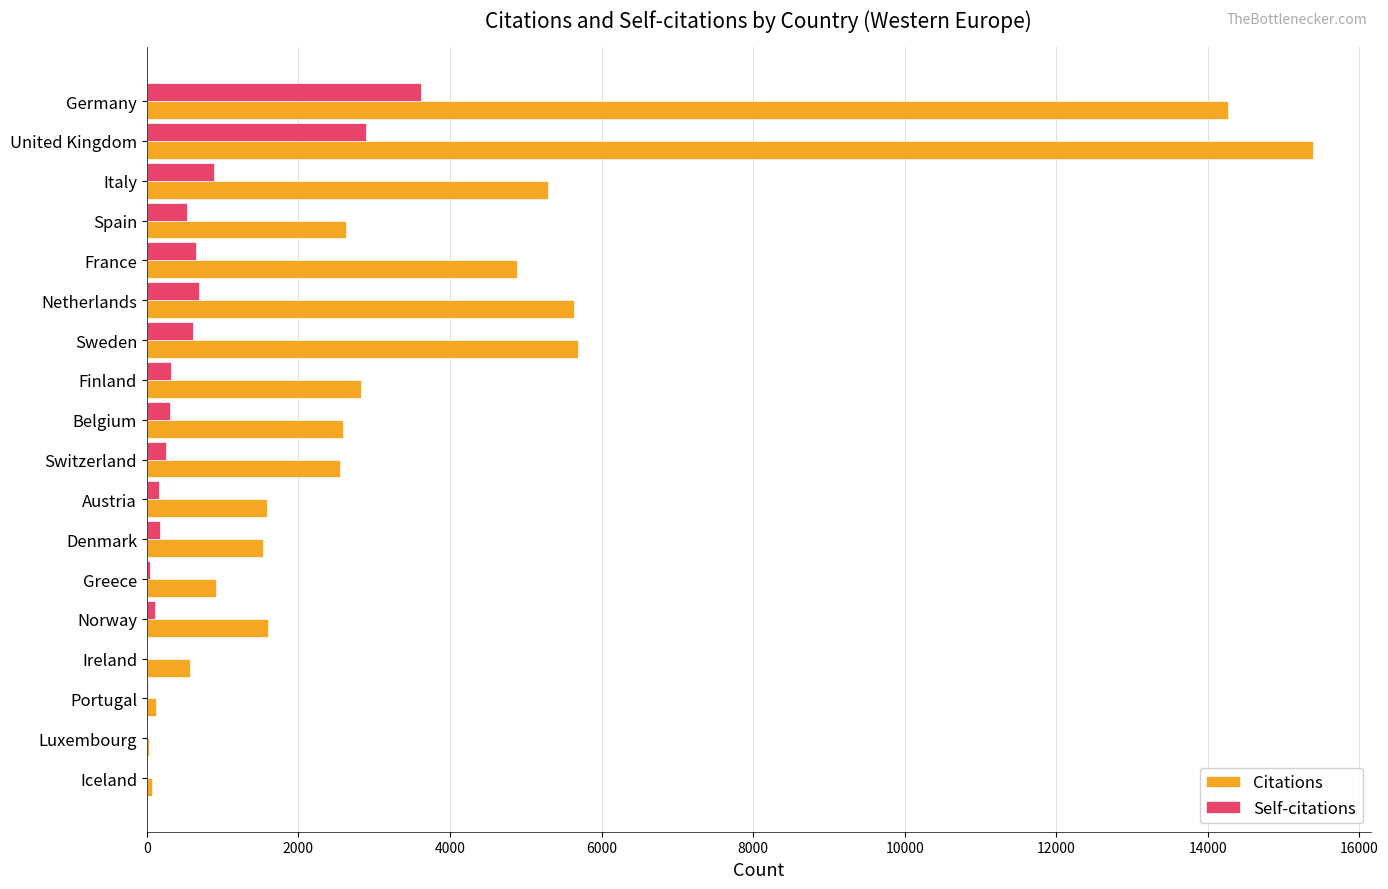

What is the highest value of the Citations series?

15383